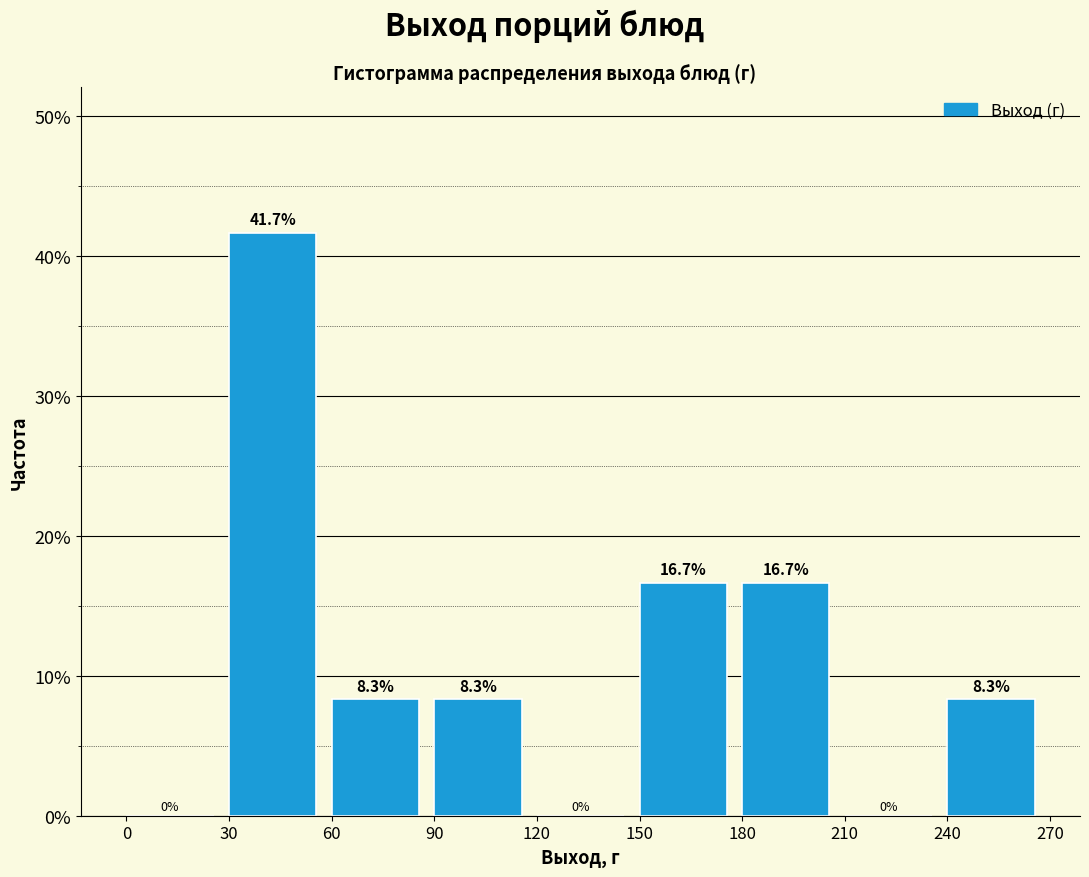

Which range on the x-axis has the tallest bar?

30 to 60